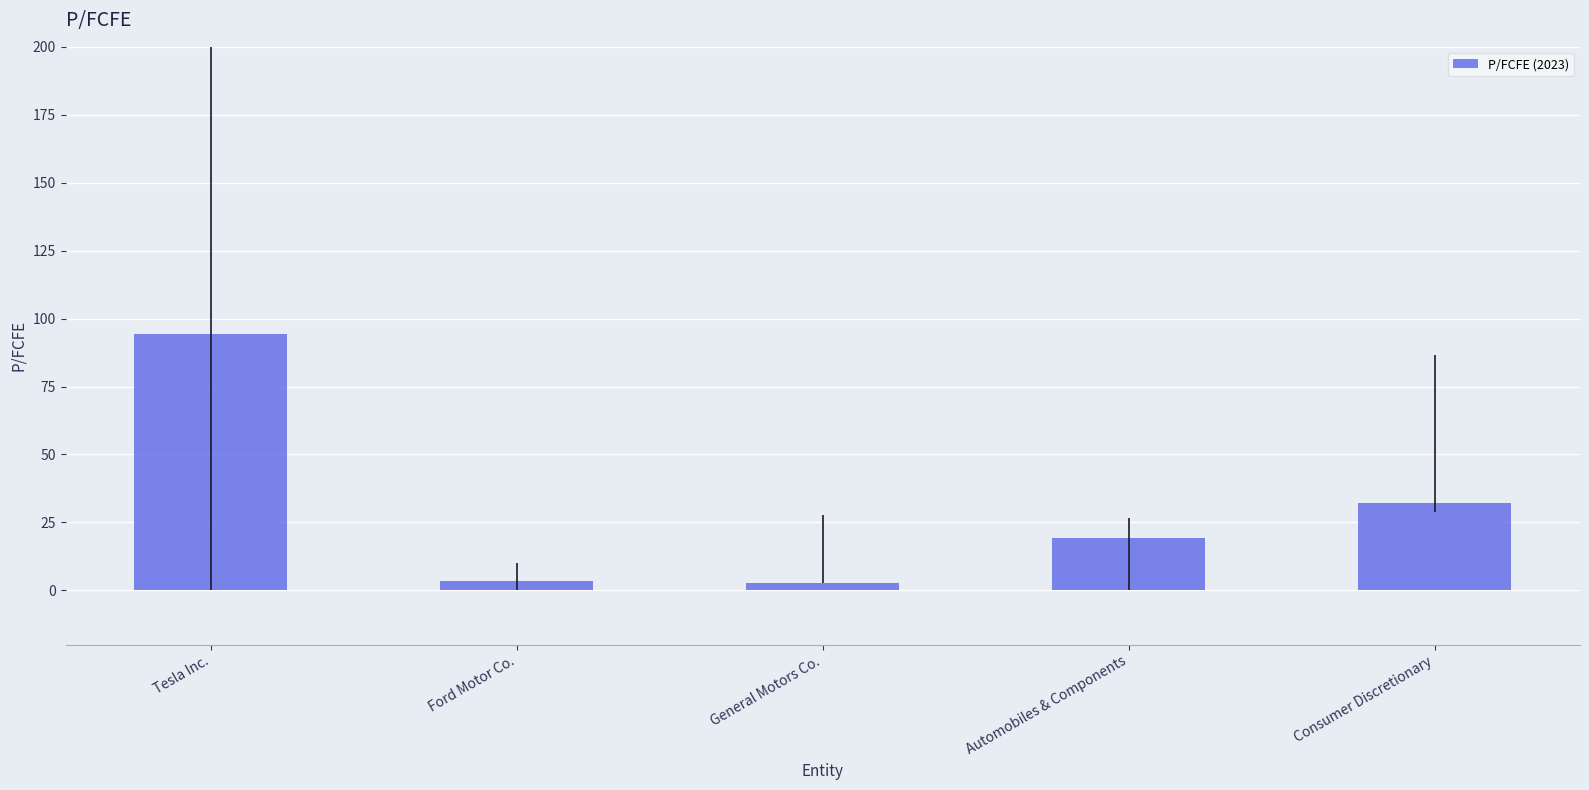

The chart shows a value of 39.5 at Tesla Inc.. True or false?

False